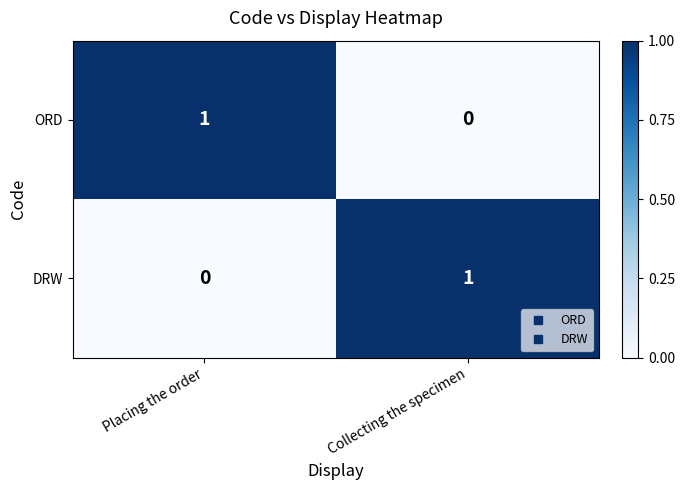

At which label does ORD reach its minimum?

Collecting the specimen